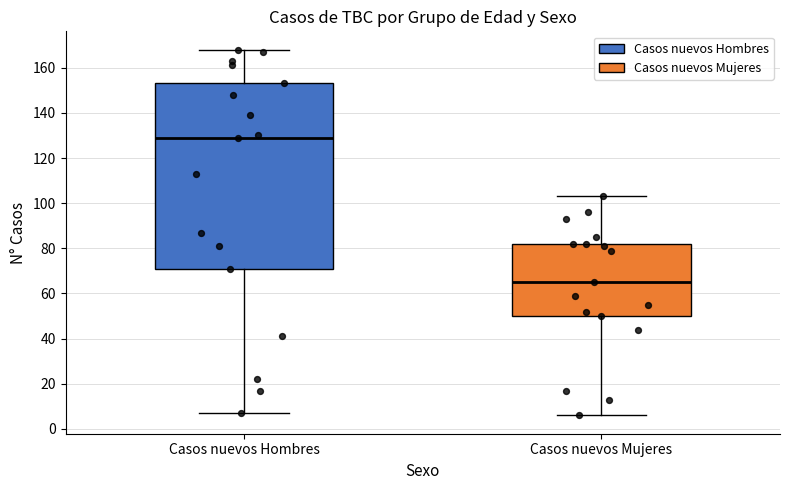

Reading left to right, read every box against the y-axis: the position of its median line, the range the box covers, and the ends of its whiskers. The values are not printed on the chart, so give them approximately, as read against the axis.

Casos nuevos Hombres: median 130, box 72 to 154, whiskers 8 to 168
Casos nuevos Mujeres: median 66, box 50 to 82, whiskers 6 to 104